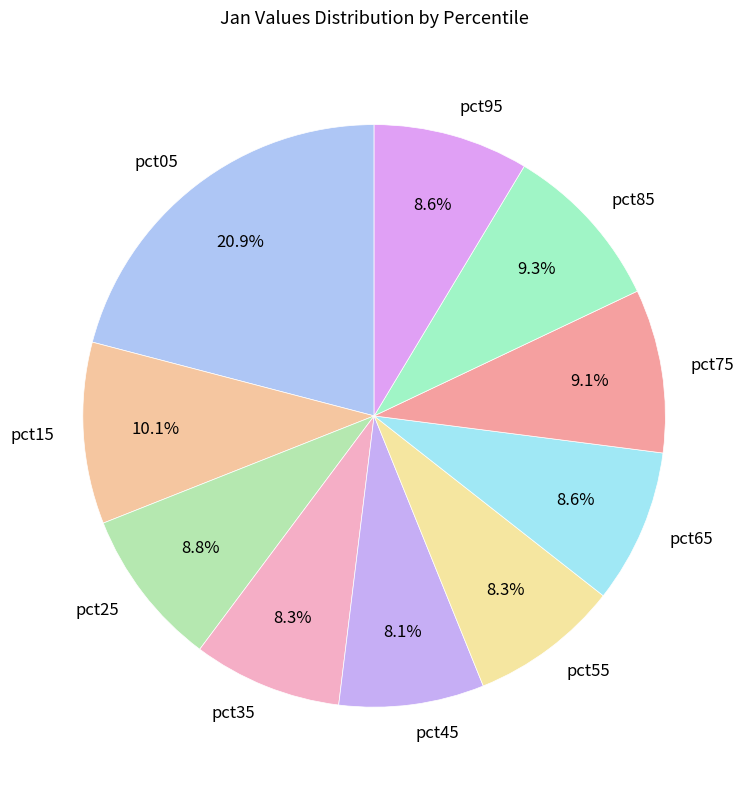

Is pct65 the majority of the pie?

No